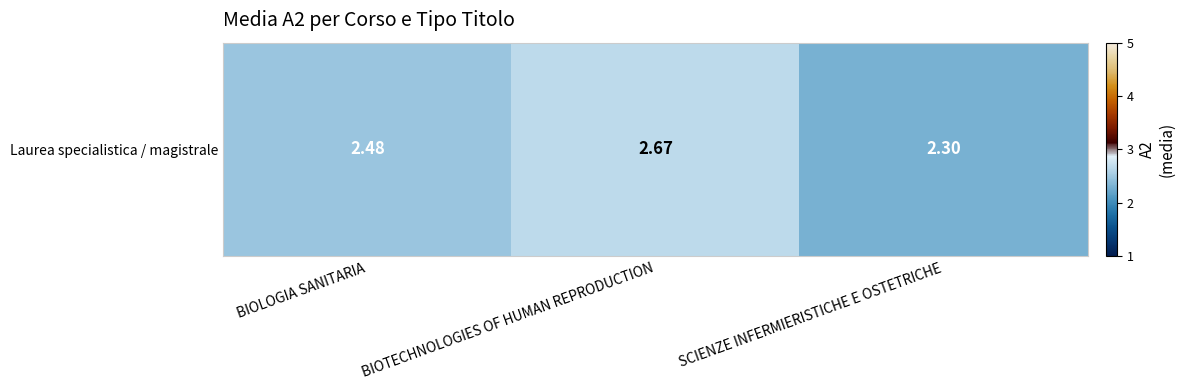

Count the number of categories in the chart.

3